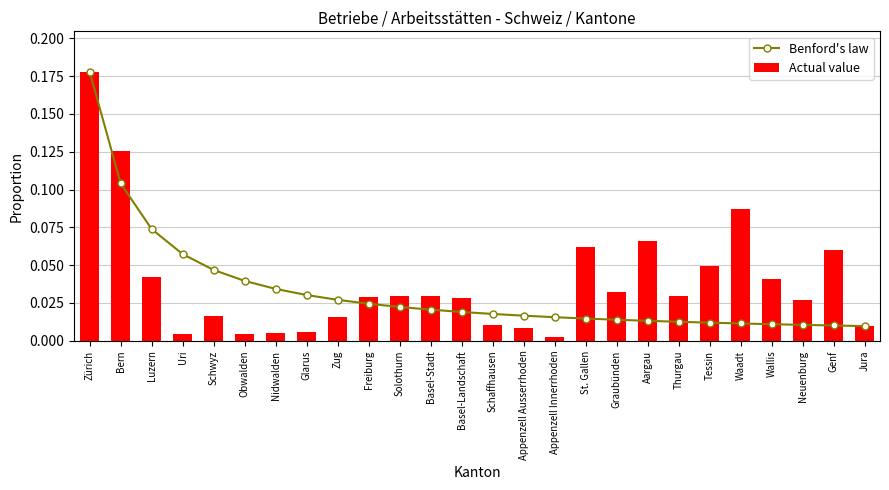

What are all the series names shown in the legend?

Benford's law, Actual value